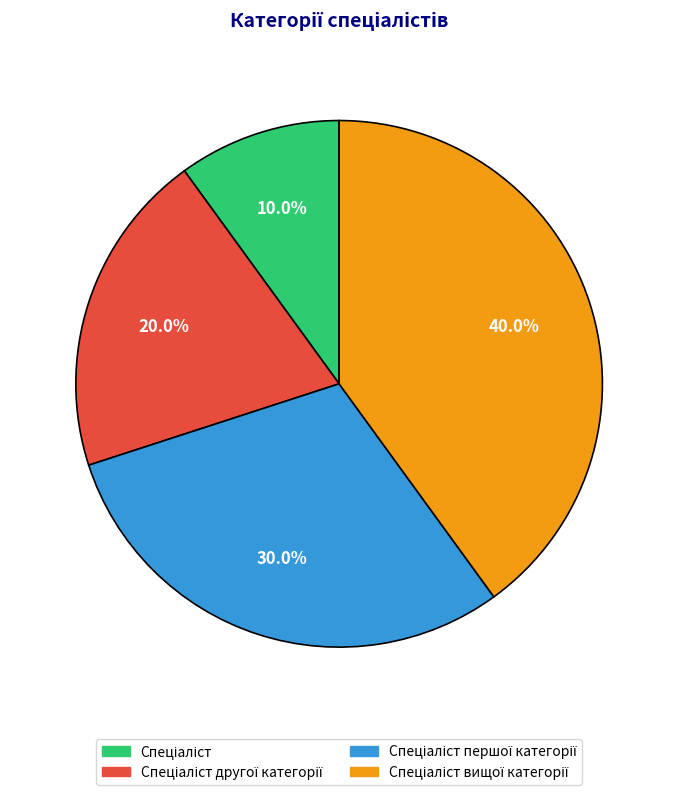

Is there any slice that represents more than half of the pie?

No